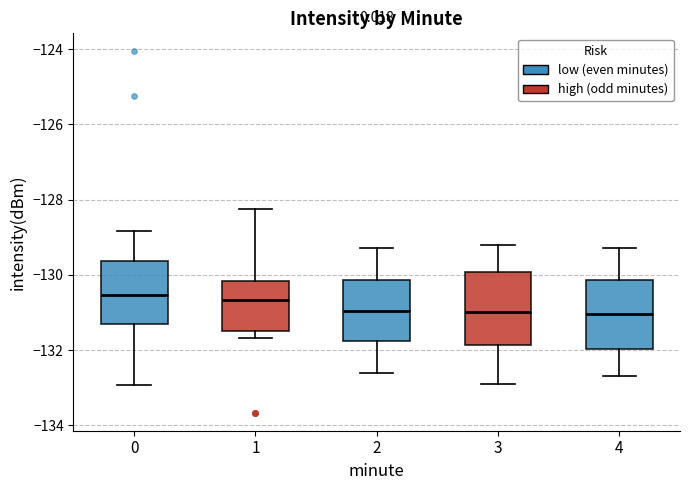

Reading left to right, read every box against the y-axis: the position of its median line, the range the box covers, and the ends of its whiskers. The values are not printed on the chart, so give them approximately, as read against the axis.

0: median -130.6, box -131.4 to -129.6, whiskers -133.0 to -128.8
1: median -130.6, box -131.4 to -130.2, whiskers -131.6 to -128.2
2: median -131.0, box -131.8 to -130.2, whiskers -132.6 to -129.2
3: median -131.0, box -131.8 to -130.0, whiskers -132.8 to -129.2
4: median -131.0, box -132.0 to -130.2, whiskers -132.6 to -129.2